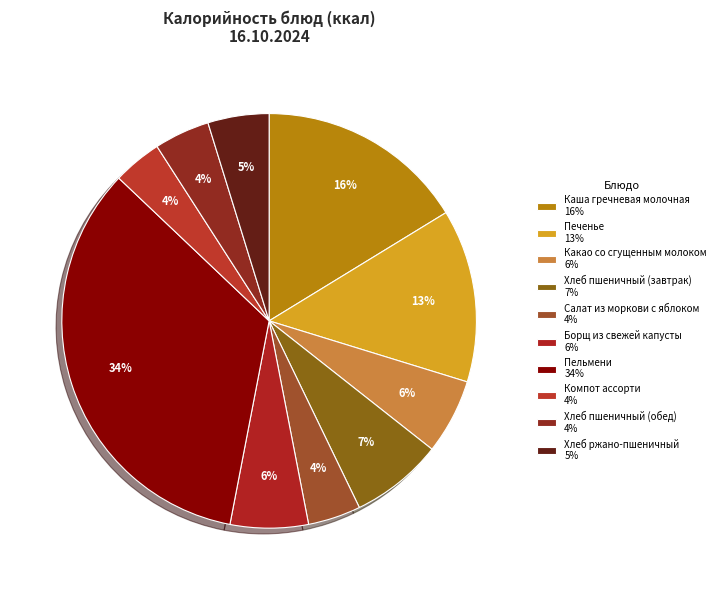

How many segments does this pie chart have?

10